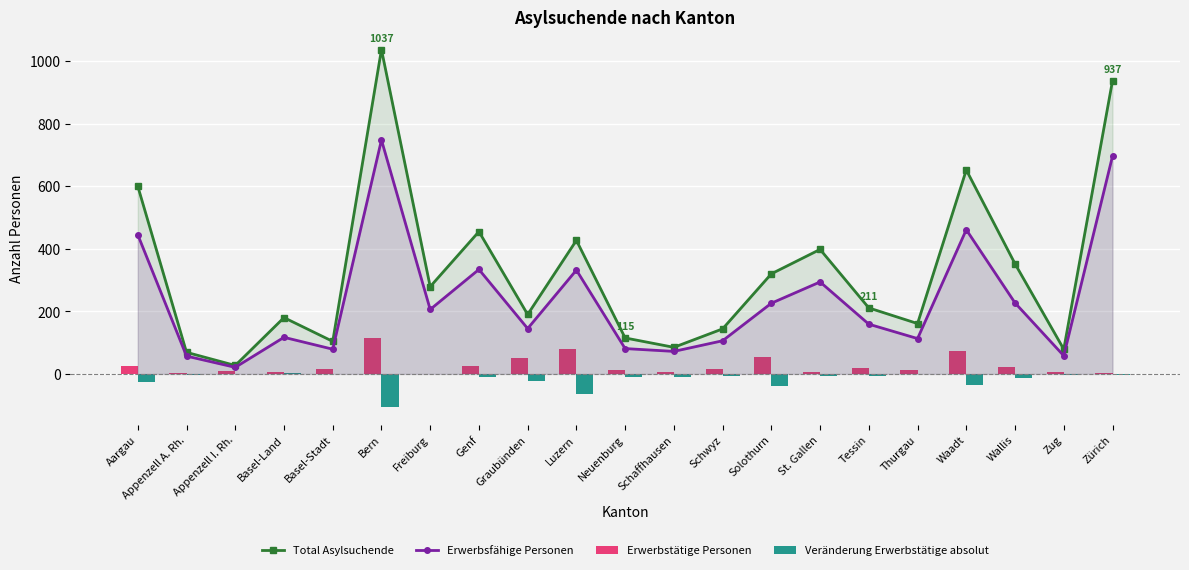

What is the sum of all Veränderung Erwerbstätige absolut values?

-364